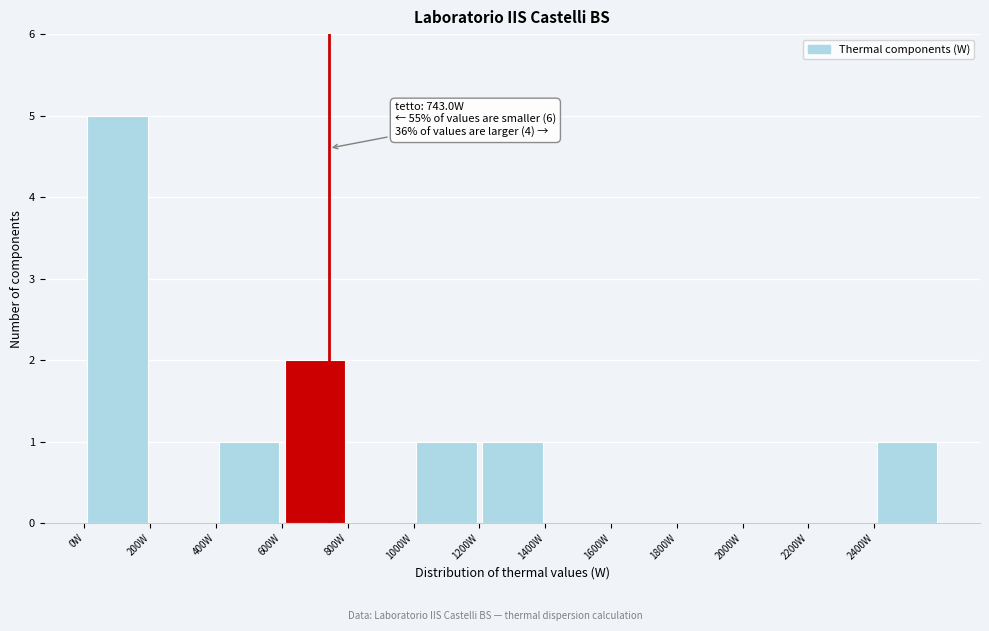

Over which range of the x-axis is the bar tallest?

0 to 200